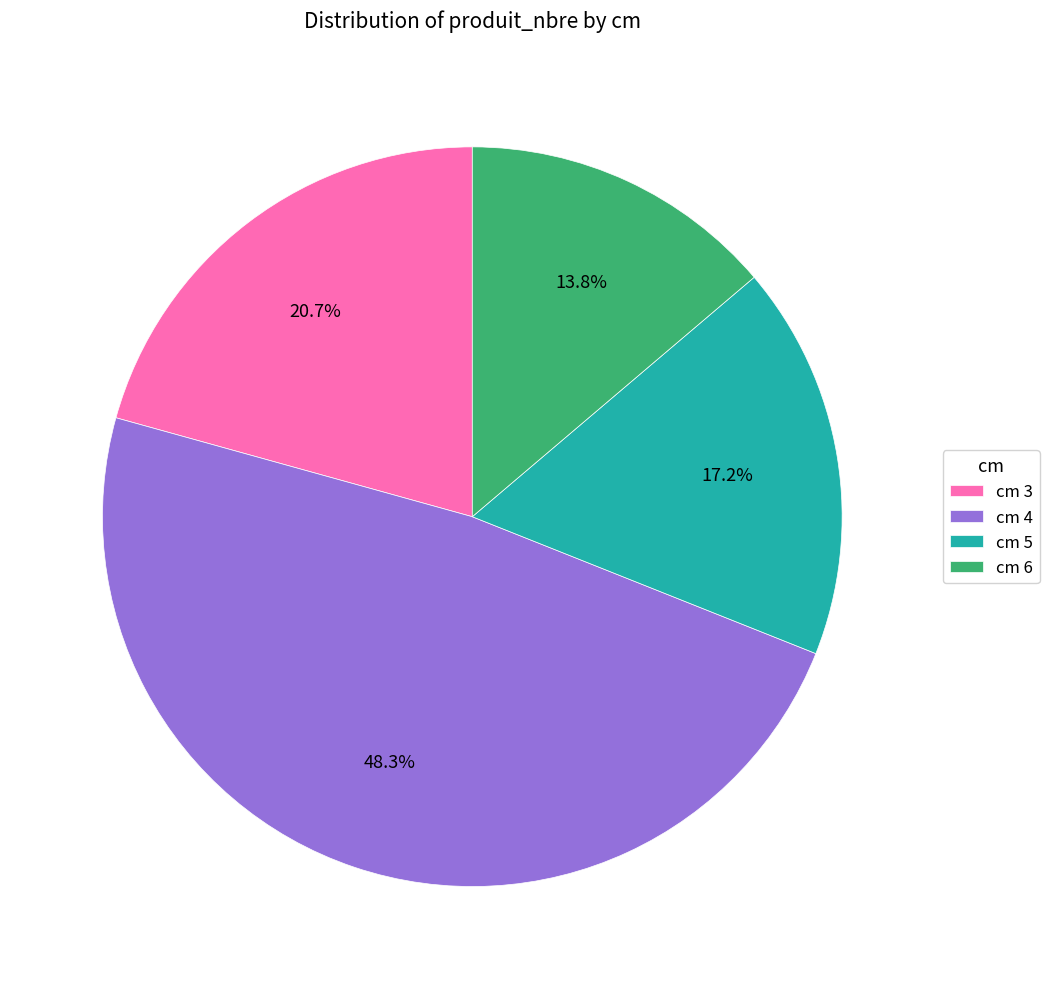

What portion of the pie excludes cm 6?

86.2%